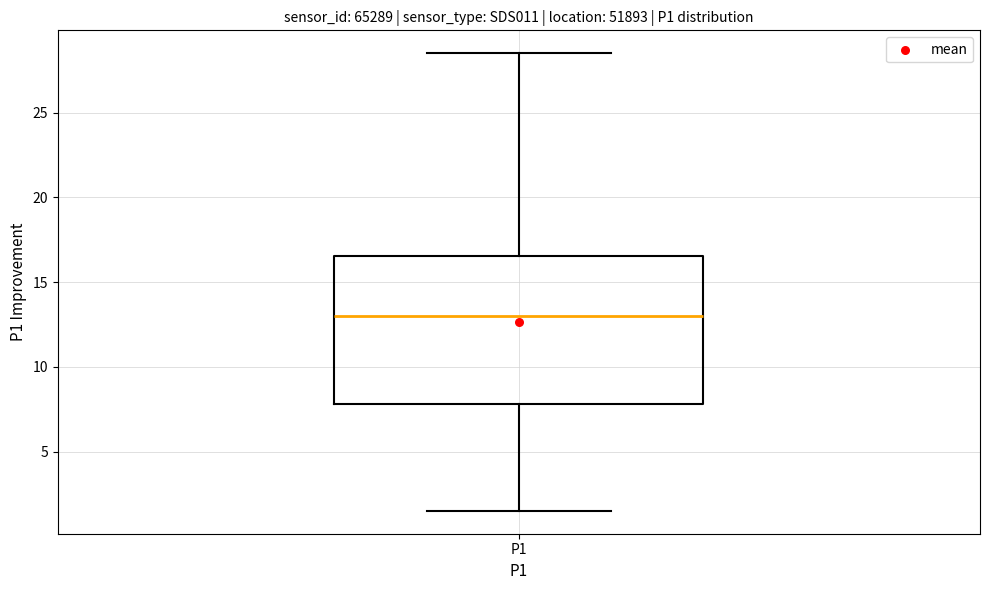

Where is the lower edge of the box for P1 on the y-axis? The values are not printed on the chart, so give them approximately, as read against the axis.

8.0